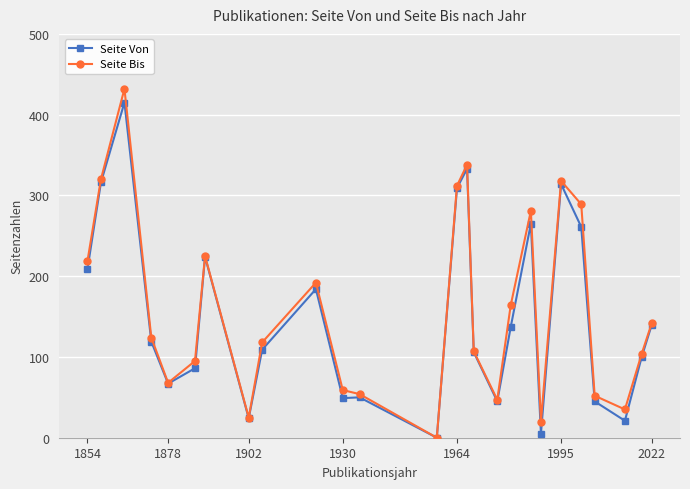

What is the value of the Seite Bis point at the 12th from the left?

54